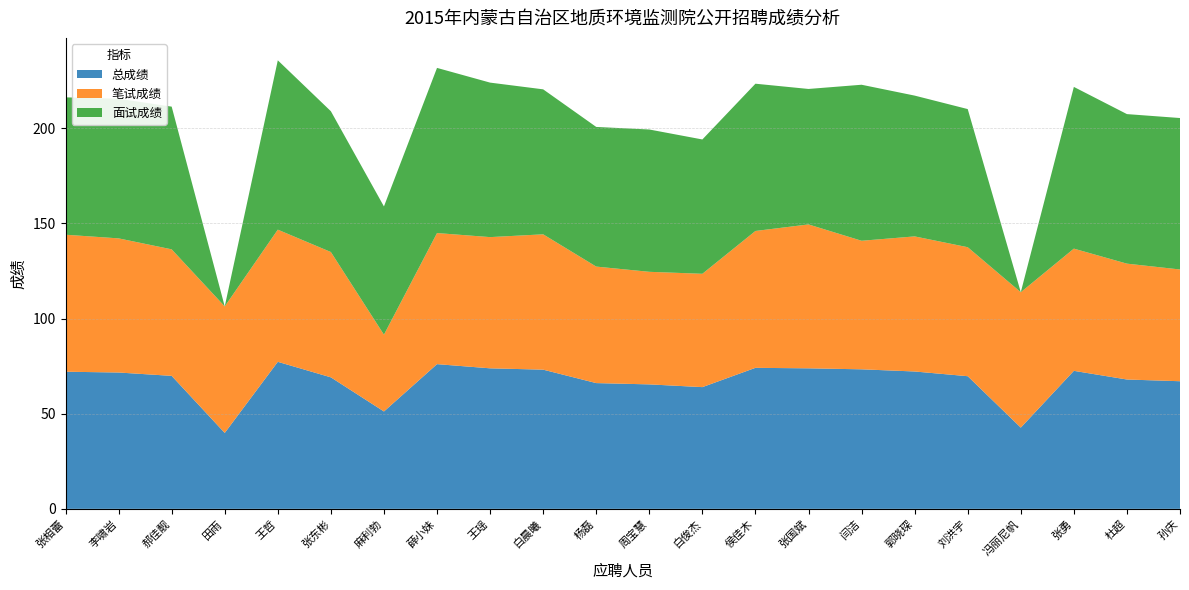

Reading left to right, what are all the values shown in this chart?

总成绩: 72.1	71.7	69.9	39.9	77.3	69.1	51.2	76.1	73.9	73.2	66.1	65.4	64.0	74.1	73.9	73.3	72.2	69.7	42.7	72.5	68.0	67.1
笔试成绩: 72.0	70.5	66.5	66.5	69.5	65.9	40.4	68.9	69.0	71.1	61.2	59.2	59.6	71.9	75.6	67.6	71.0	67.8	71.2	64.2	60.9	58.7
面试成绩: 72.2	73.4	75.0	0.0	89.0	74.0	67.4	86.8	81.2	76.2	73.4	74.8	70.6	77.4	71.2	82.0	74.0	72.6	0.0	85.0	78.6	79.6